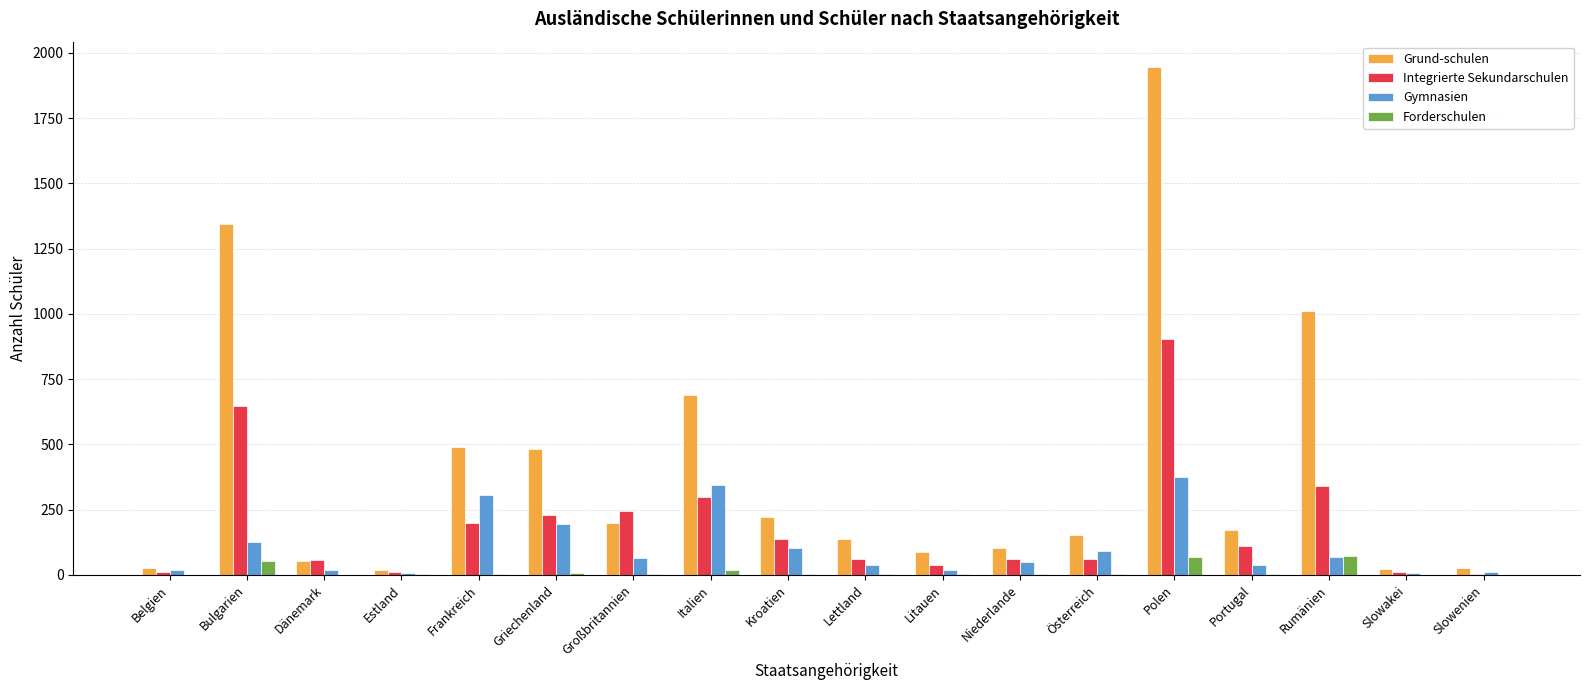

The value of Gymnasien at Litauen is 17. True or false?

True